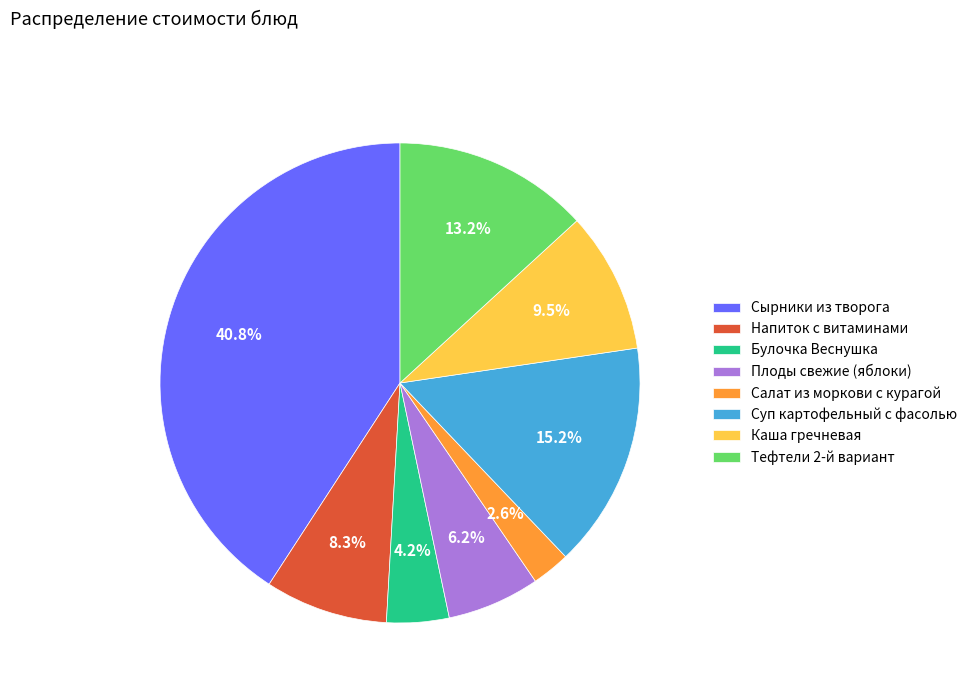

To the nearest percent, what is the combined percentage of Тефтели 2-й вариант and Булочка Веснушка?

17%